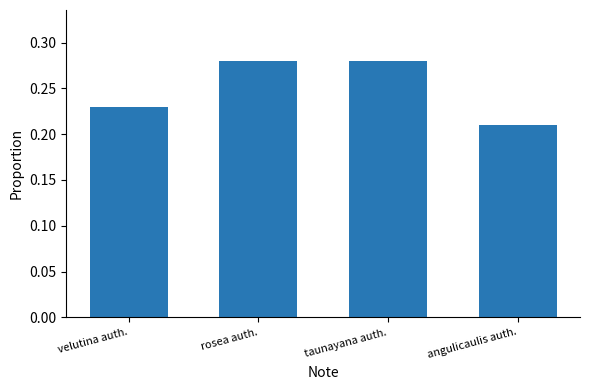

What is the sum of the values at taunayana auth. and rosea auth.?

0.6